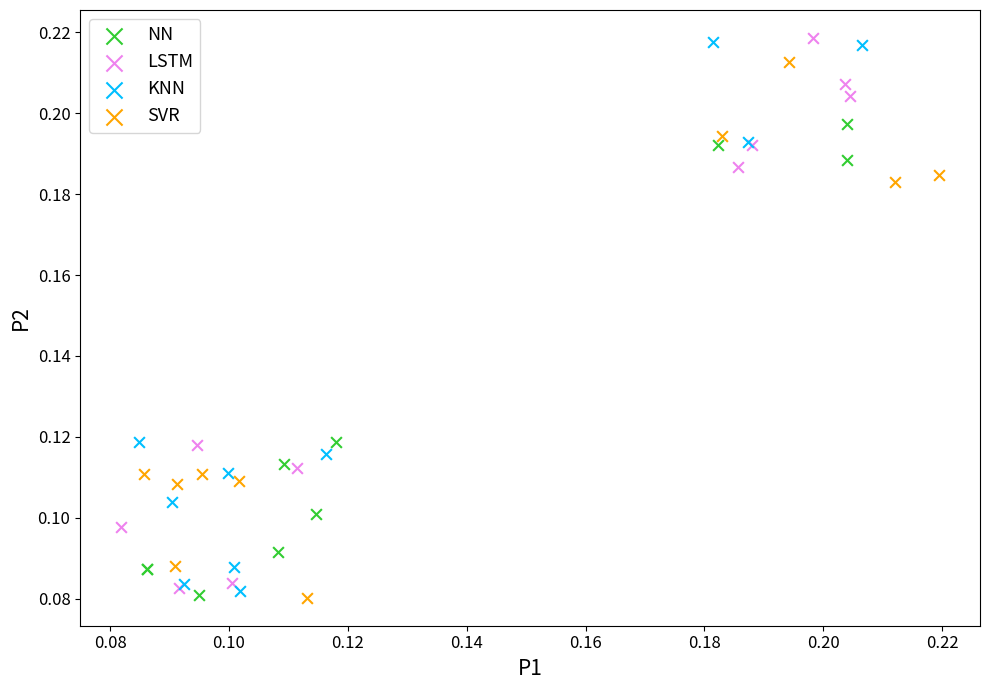

What are all the series names shown in the legend?

NN, LSTM, KNN, SVR